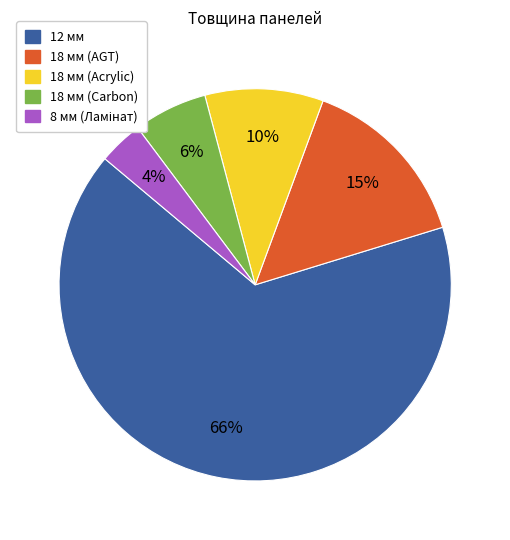

Approximately how many times larger is the value at 18 мм (AGT) compared to 18 мм (Acrylic)?

1.5